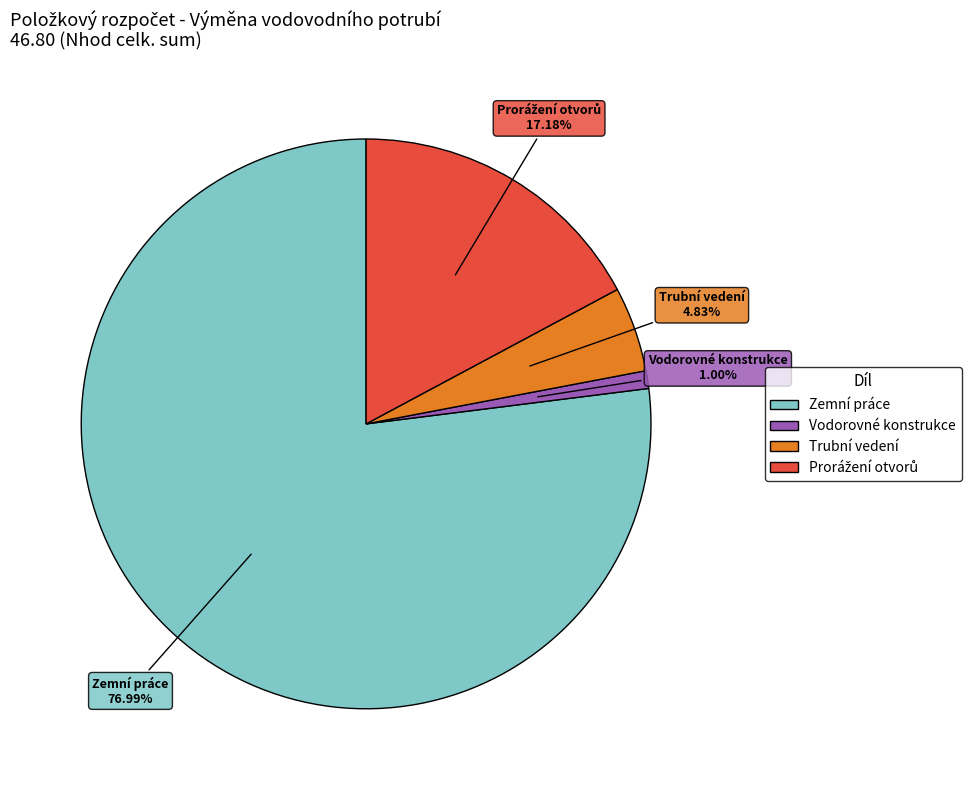

What is the smallest slice in the pie chart?

Vodorovné konstrukce